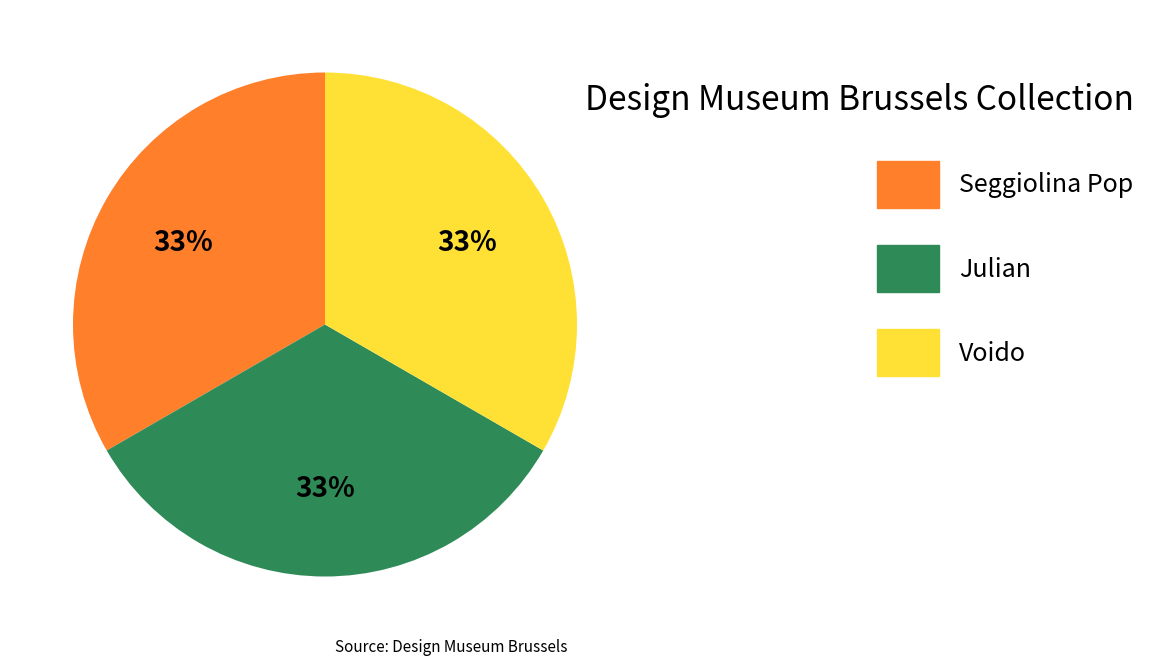

What percentage is the Seggiolina Pop slice, to the nearest percent?

33%